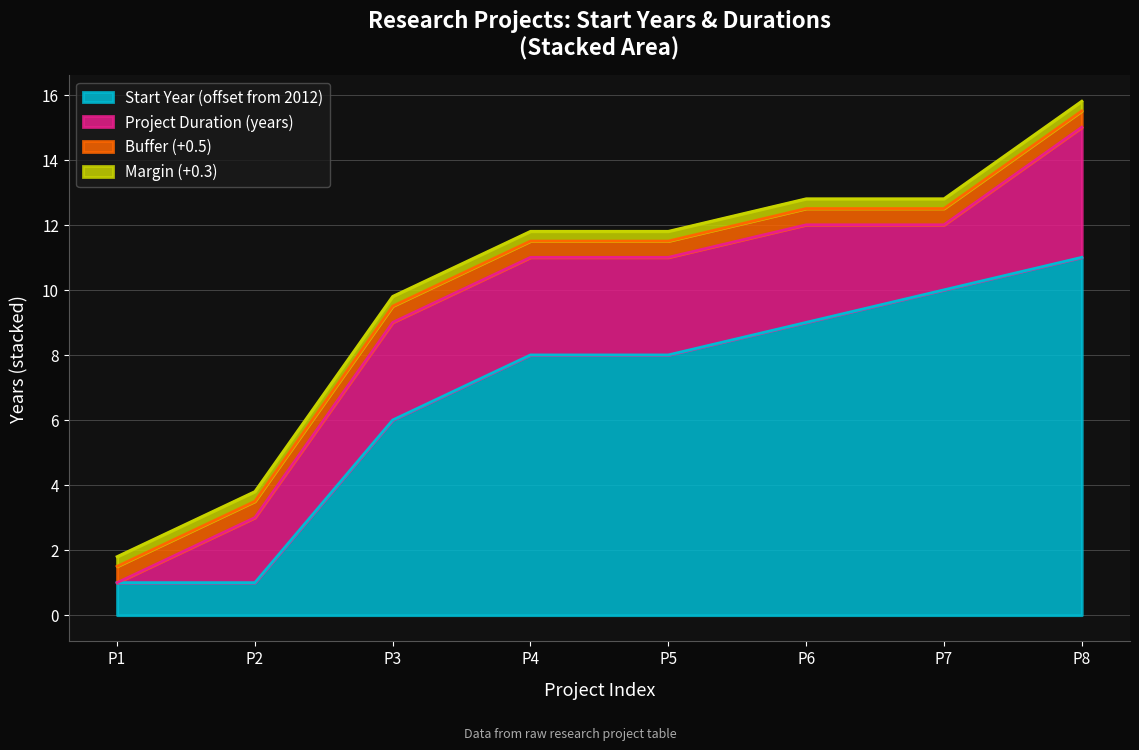

Is it true that Start Year (offset from 2012) equals 1.0 at P2?

True